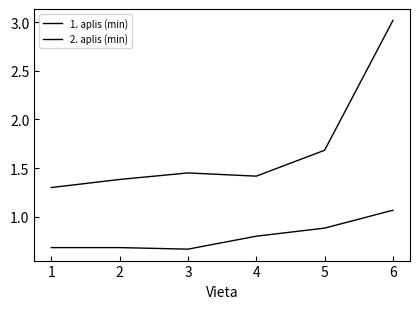

True or false: 2. aplis (min) has more than 1 interior local peaks.

False